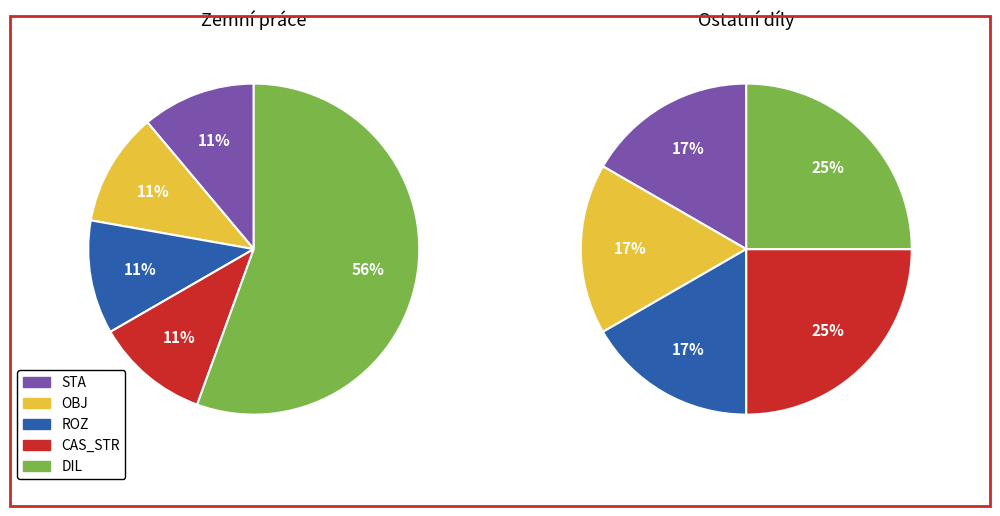

Is it true that OBJ is 17% of the pie?

False